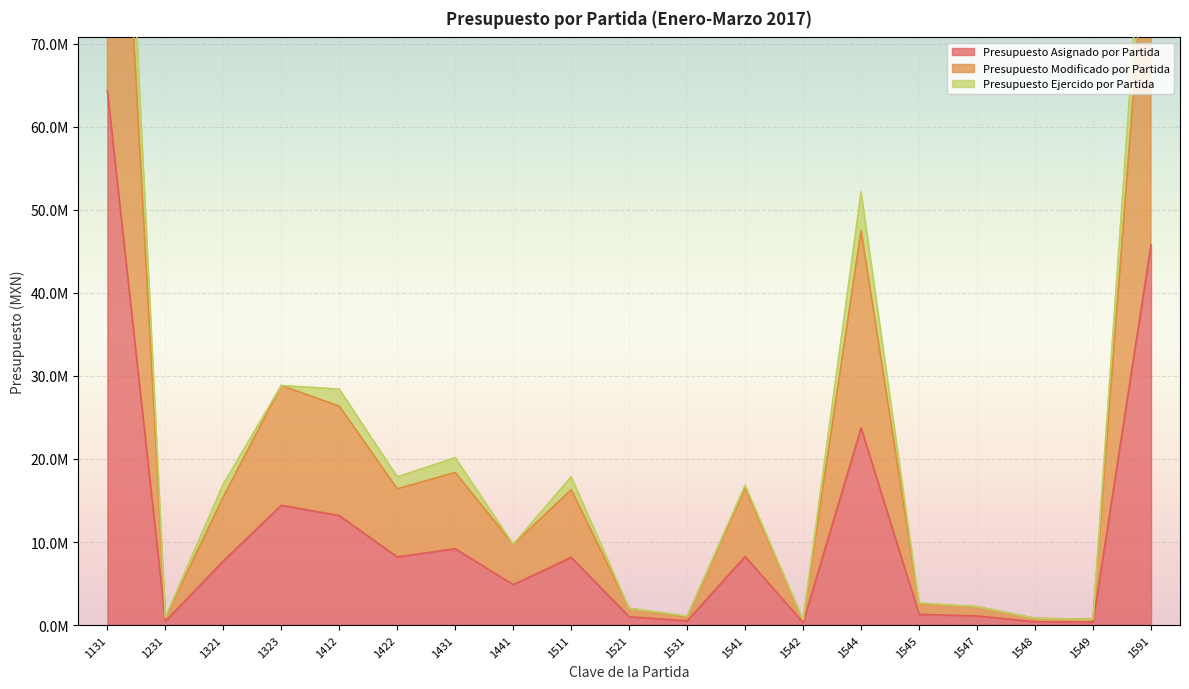

How many interior local valleys does the Presupuesto Asignado por Partida series have?

6